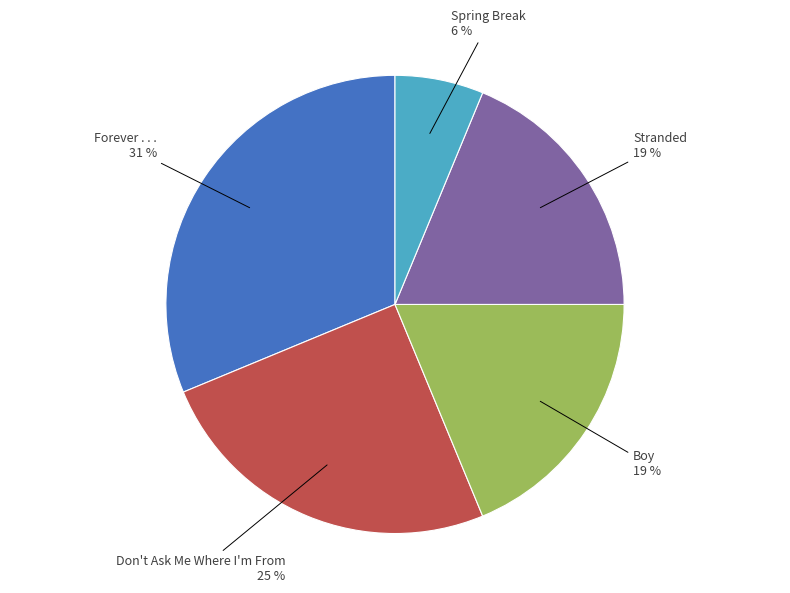

The Spring Break slice represents 6% of the pie. True or false?

True